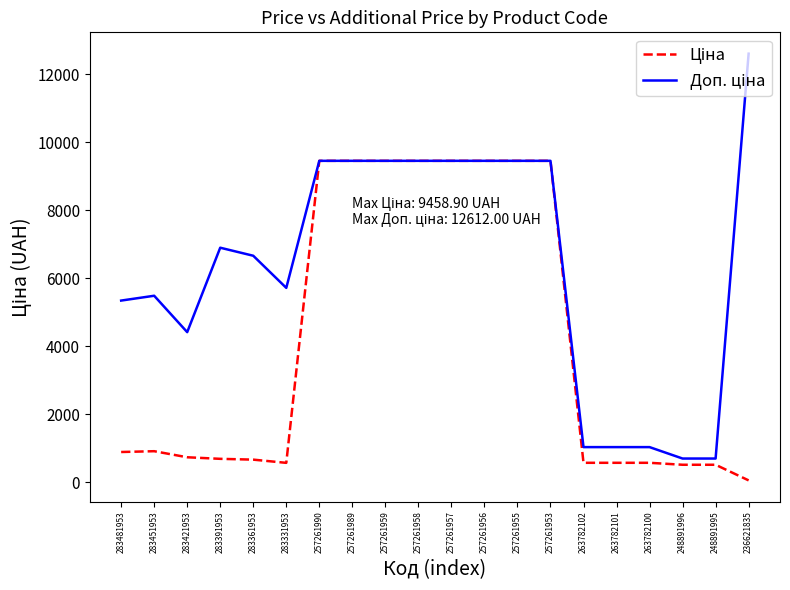

What is the total value across all series at 263782100?

1608.6